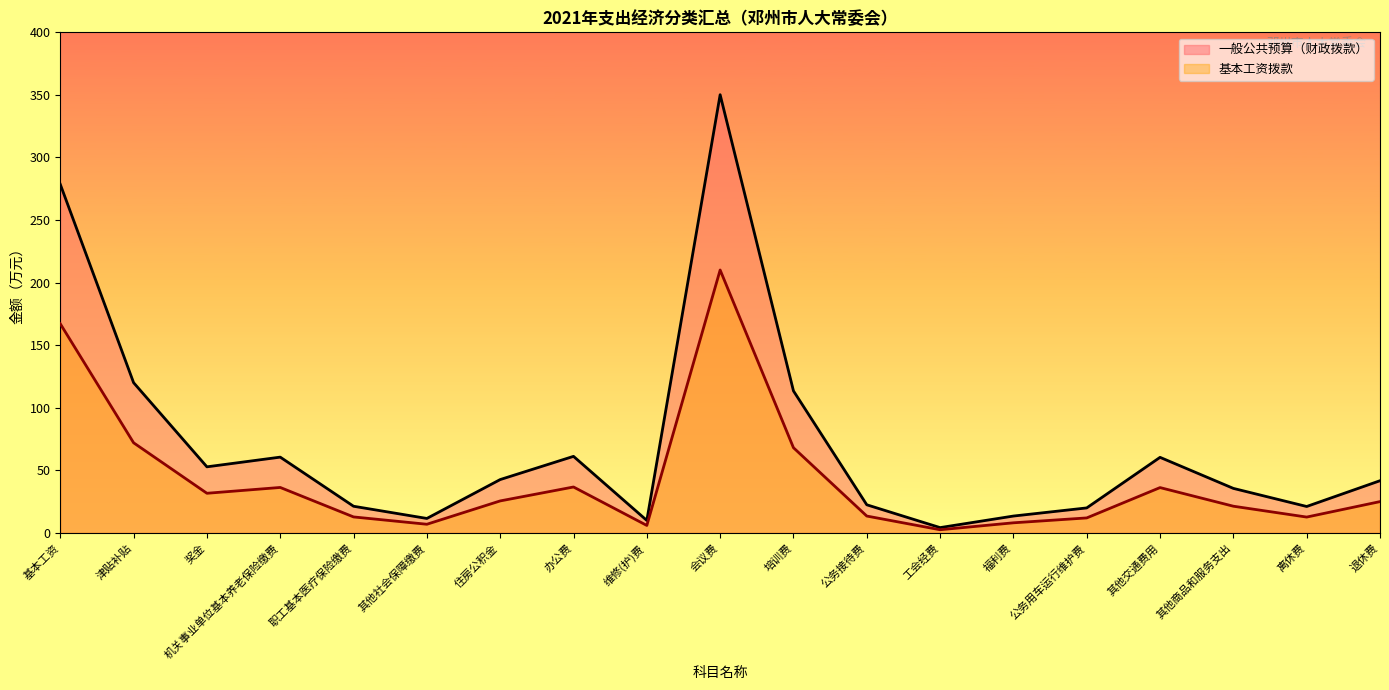

What is the label of the 4th point from the right?

其他交通费用